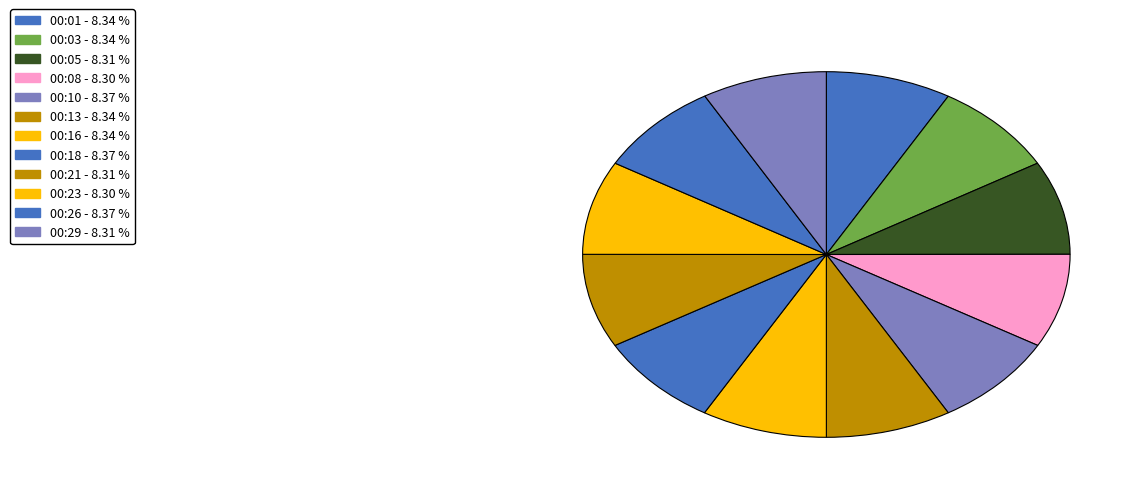

What percentage is the 00:21 slice, to the nearest percent?

8%